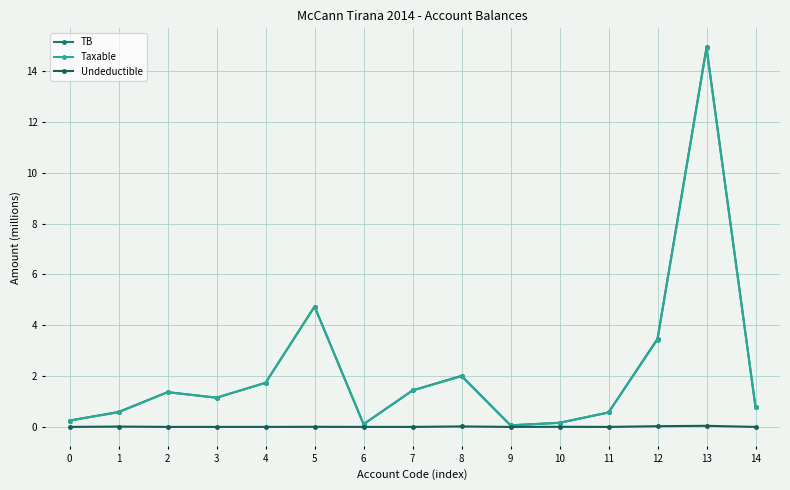

What is the difference between the Taxable values at 14 and 13?

14.1